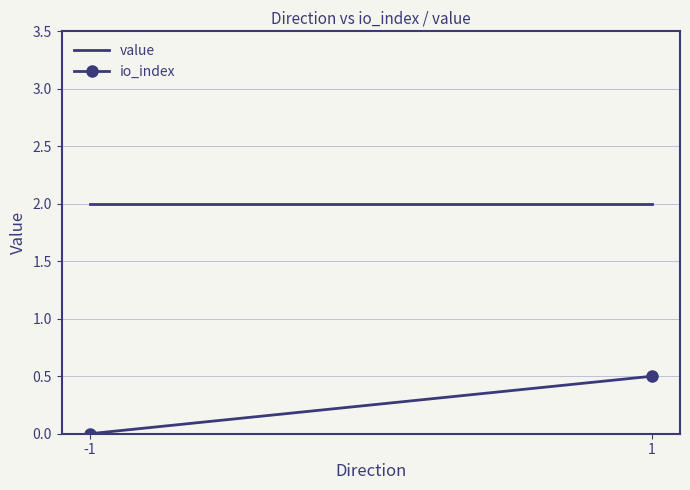

At how many categories does at least one series exceed 0?

2